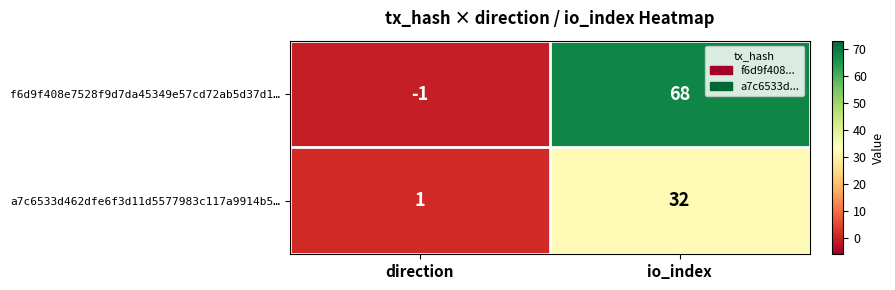

At which category is the sum across all series the highest?

io_index